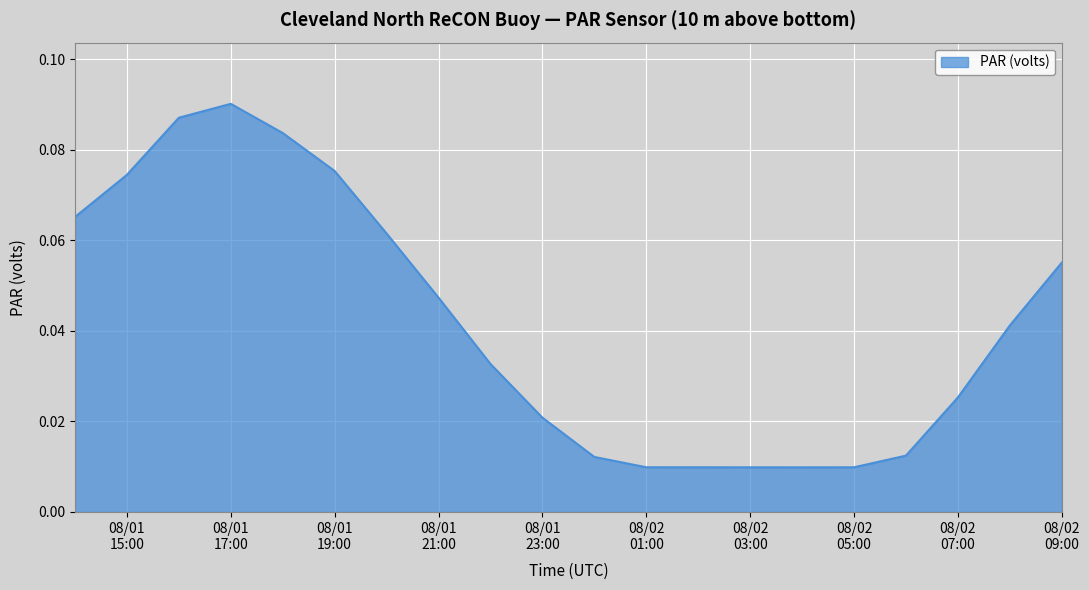

Does the chart have visible grid lines?

Yes